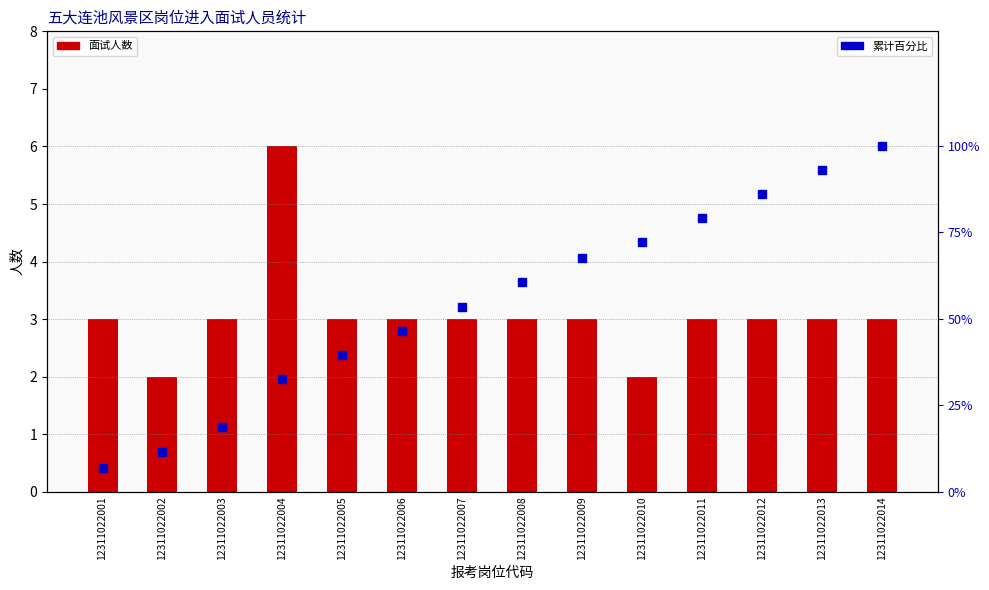

How many categories are shown in the chart?

14